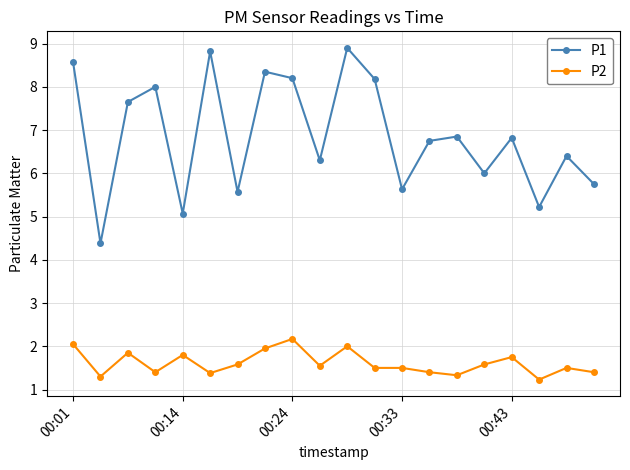

In P1, how many points are higher than both neighbors (excluding endpoints)?

7